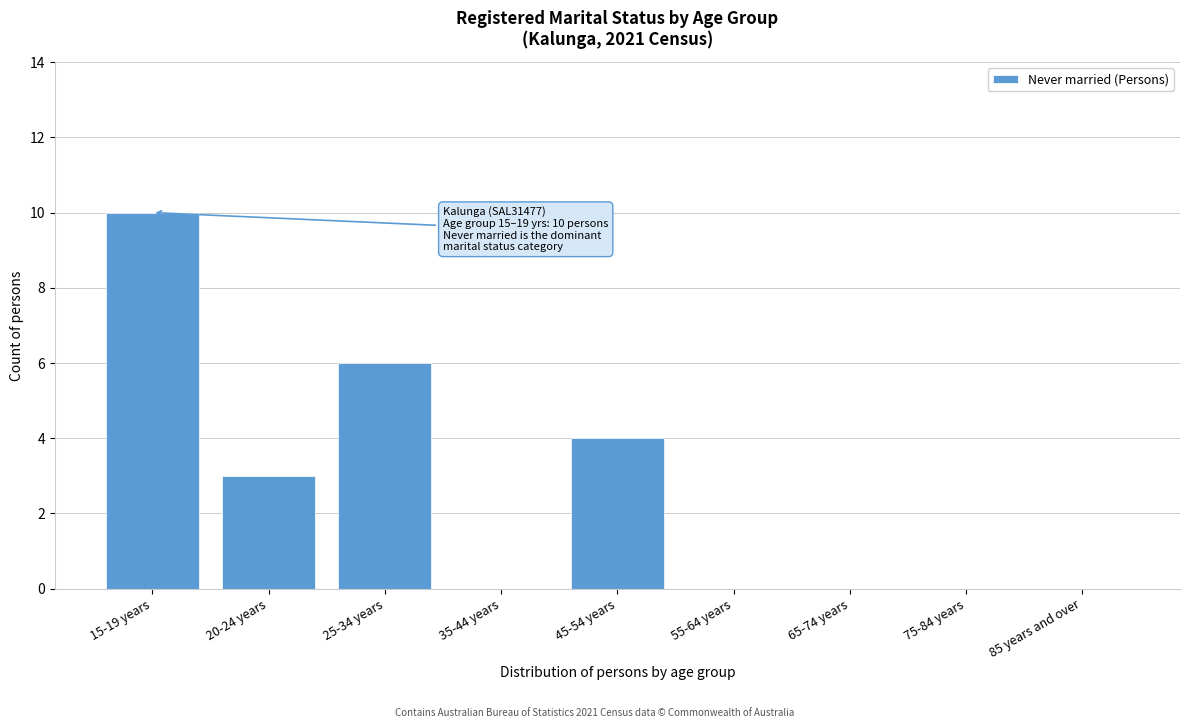

Reading left to right, extract all data points from this chart.

15-19 years=10	20-24 years=3	25-34 years=6	35-44 years=0	45-54 years=4	55-64 years=0	65-74 years=0	75-84 years=0	85 years and over=0